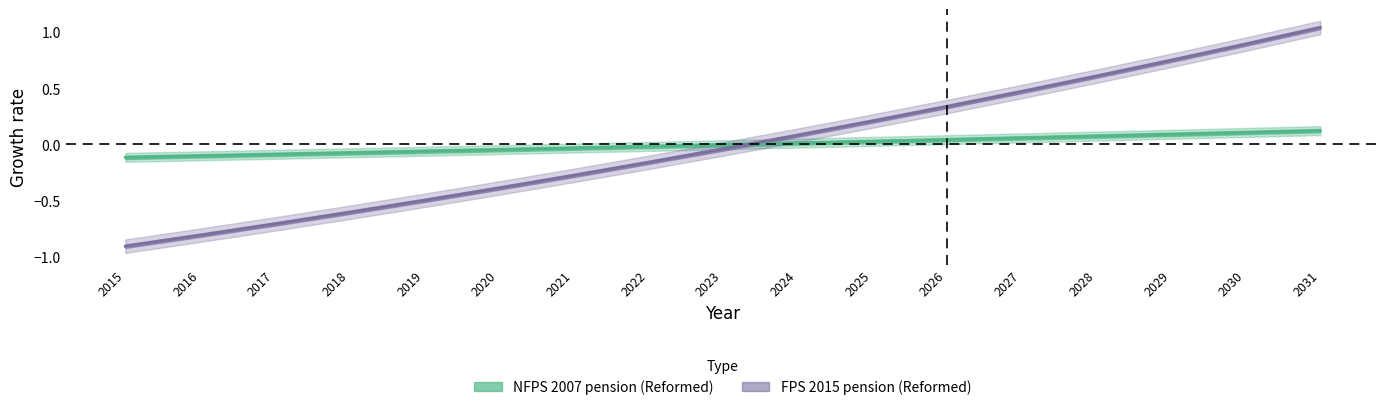

What is the difference between the FPS 2015 pension (Reformed) values at 2022 and 2028?

0.8